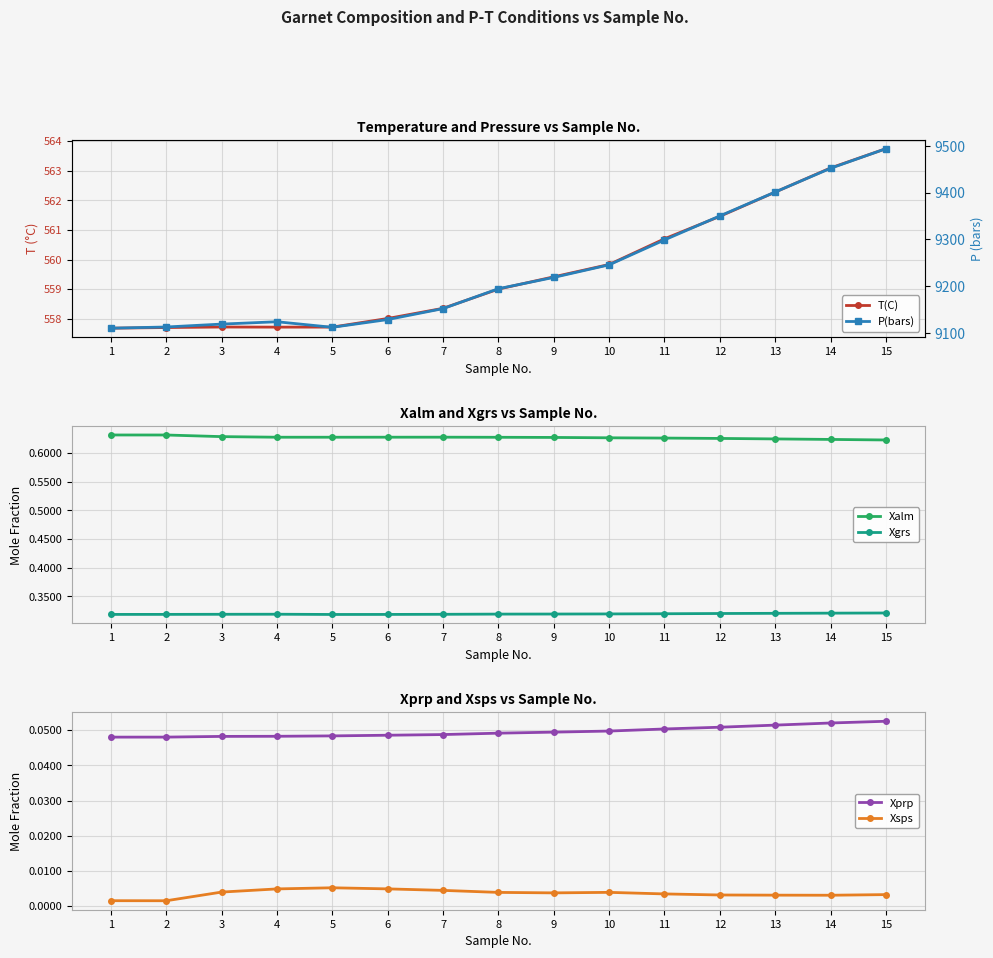

True or false: T(C) and Xsps cross at least once.

False